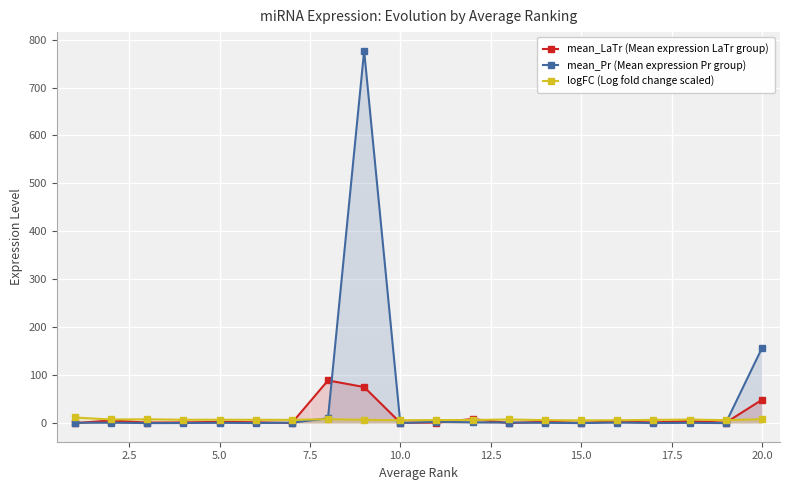

What is the sum of the logFC (Log fold change scaled) values at 5.0 and 20.0?

15.2